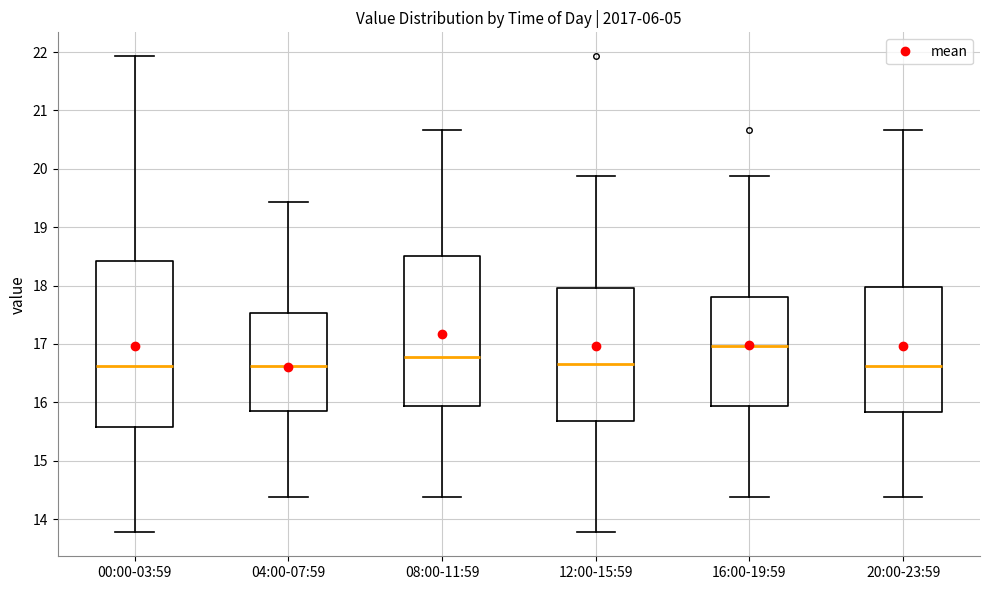

Reading left to right, transcribe this box plot: for each box, give where its median line is, the range the box spans, and where its two whiskers end, as read against the y-axis. The values are not printed on the chart, so give them approximately, as read against the axis.

00:00-03:59: median 16.6, box 15.6 to 18.4, whiskers 13.8 to 21.9
04:00-07:59: median 16.6, box 15.8 to 17.5, whiskers 14.4 to 19.4
08:00-11:59: median 16.8, box 15.9 to 18.5, whiskers 14.4 to 20.7
12:00-15:59: median 16.7, box 15.7 to 18.0, whiskers 13.8 to 19.9
16:00-19:59: median 17.0, box 15.9 to 17.8, whiskers 14.4 to 19.9
20:00-23:59: median 16.6, box 15.8 to 18.0, whiskers 14.4 to 20.7